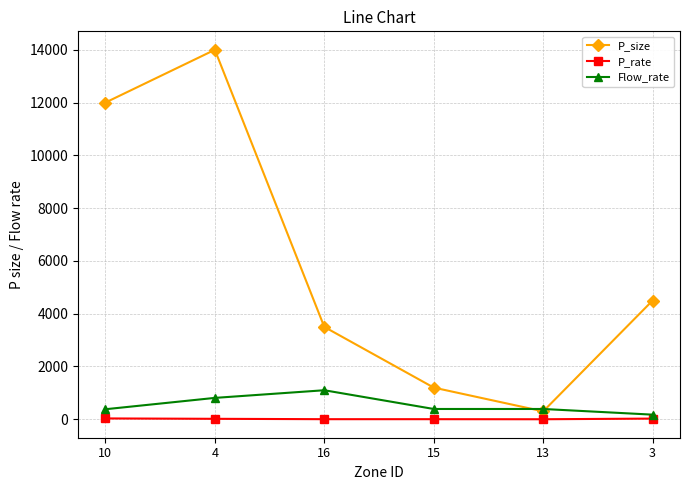

How many values in the Flow_rate series are below 390?

2